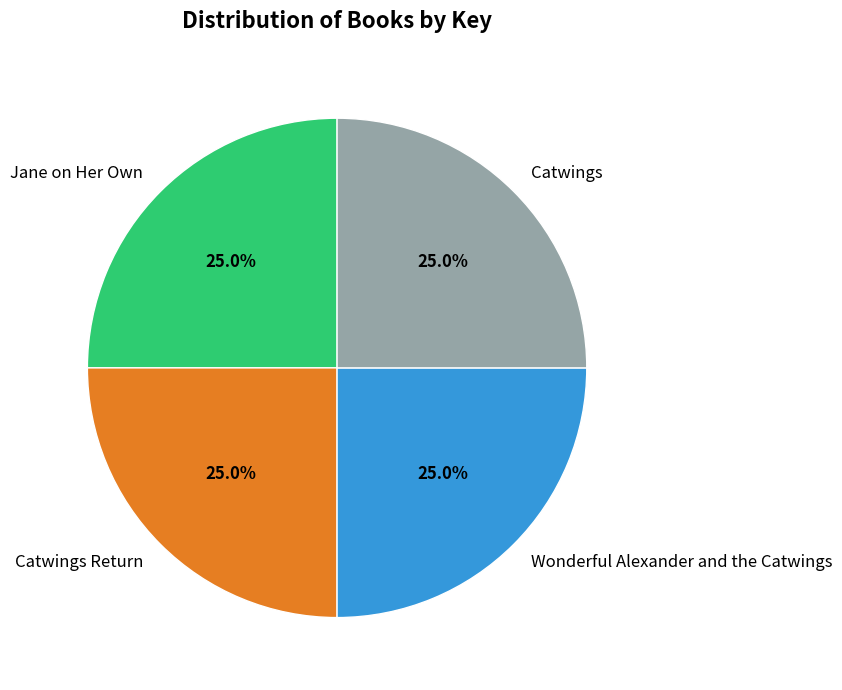

What is the total percentage of Catwings Return and Catwings?

50.0%